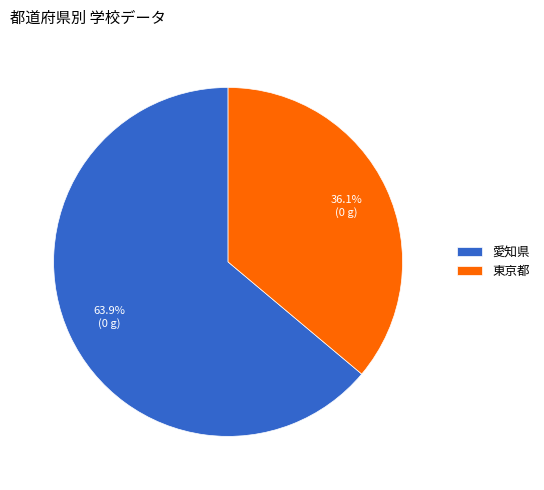

The 東京都 slice represents 36% of the pie. True or false?

True